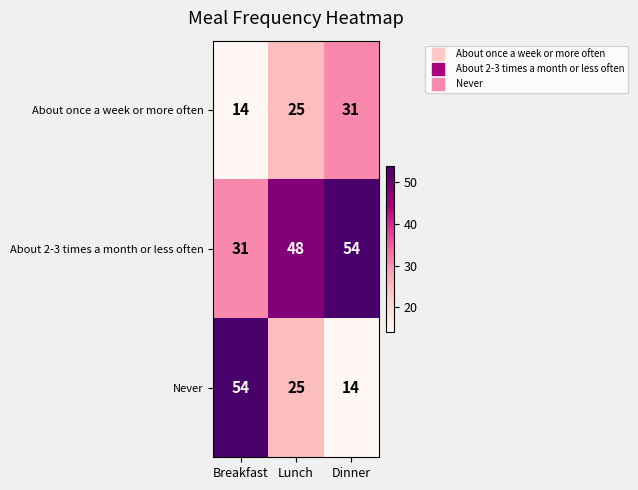

How many About 2-3 times a month or less often values are between 31 and 54?

3